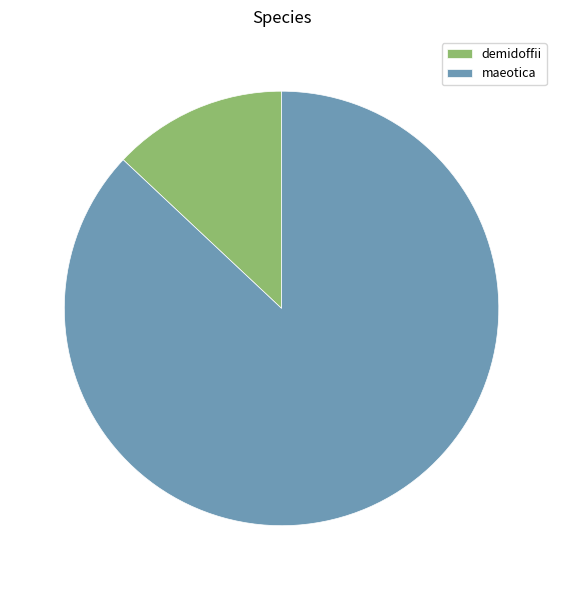

Is it true that maeotica is 87% of the pie?

True